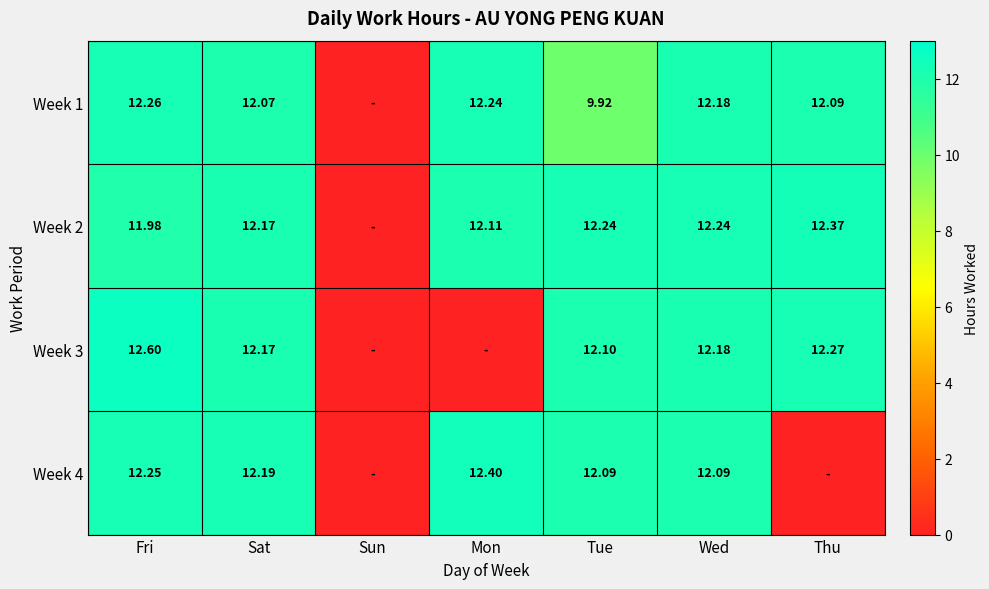

What is the spread (max minus min) of values at Mon?

12.4